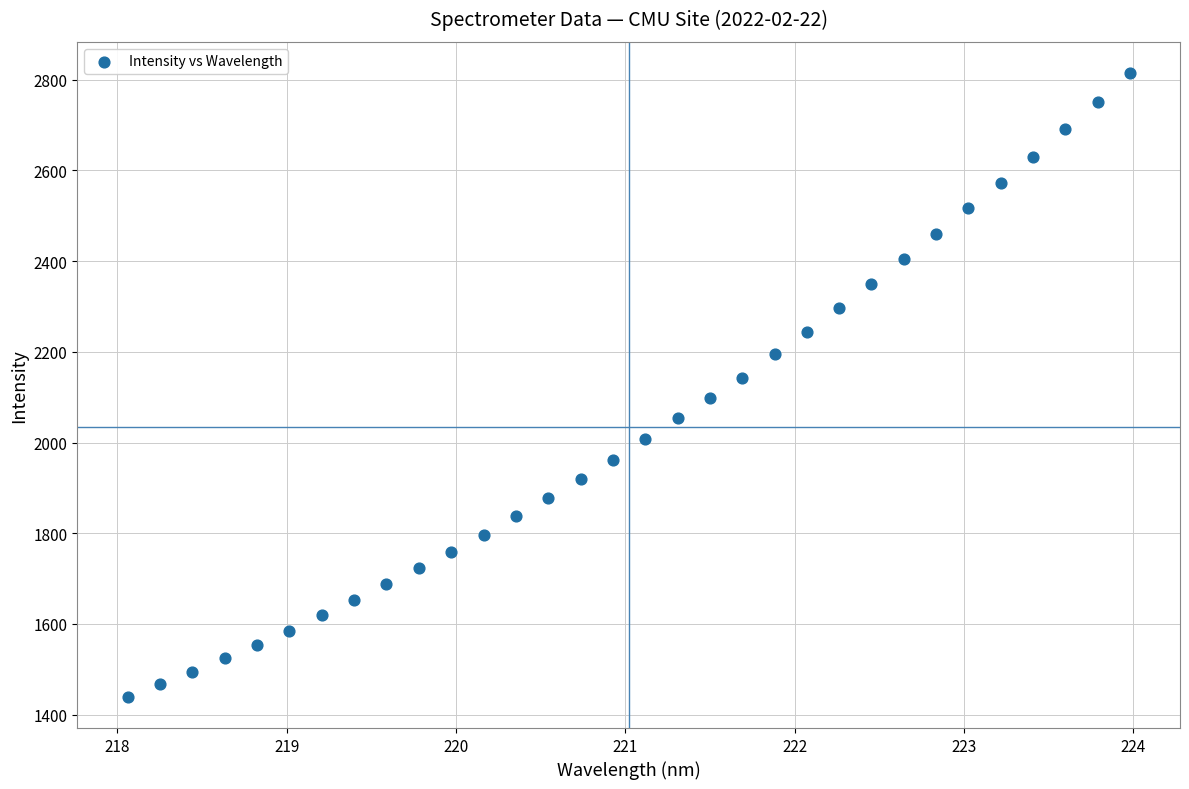

What is the range of X values (max minus min)?

5.9